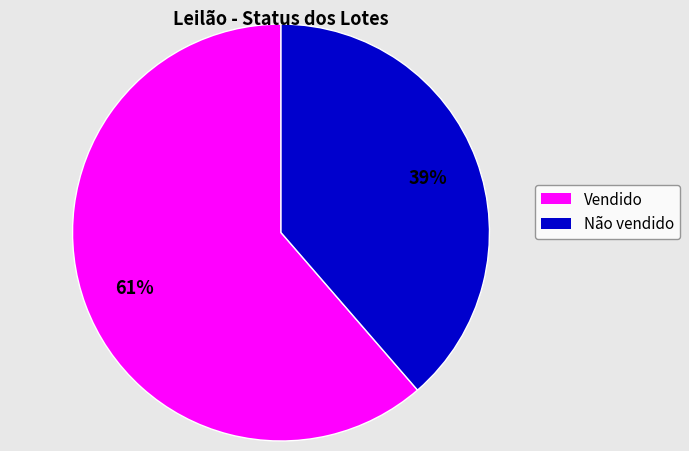

Combined, do Vendido and Não vendido account for over 50%?

Yes